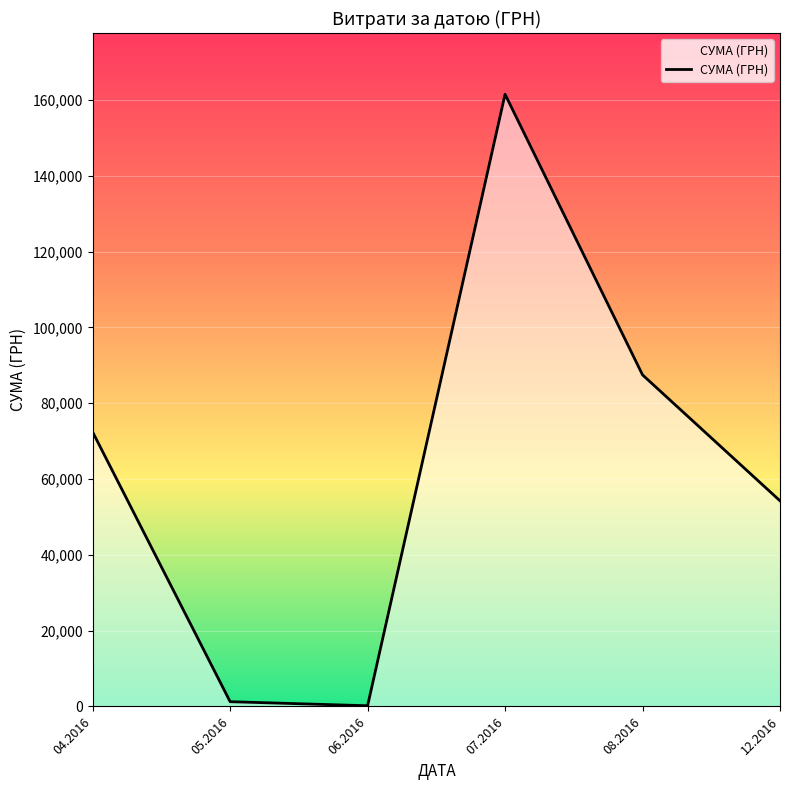

Where is the first local maximum?

07.2016